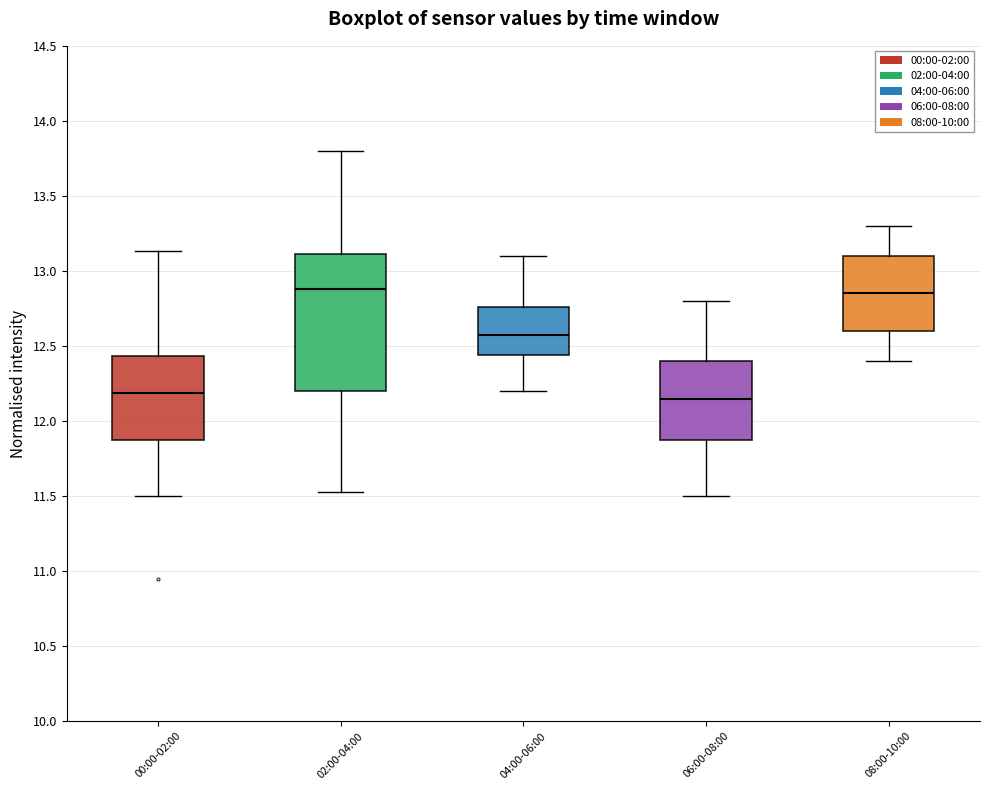

Where does the lower whisker of the box for 04:00-06:00 end on the y-axis? The values are not printed on the chart, so give them approximately, as read against the axis.

12.20